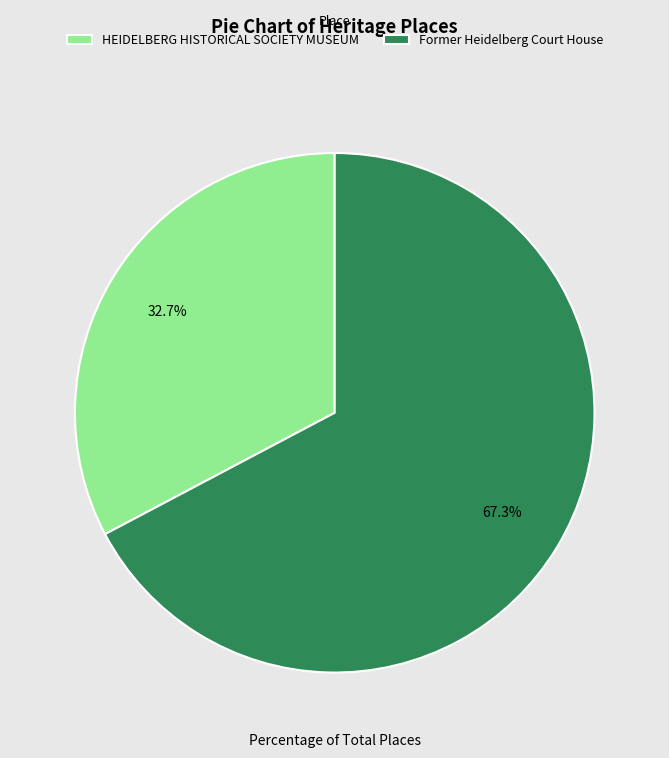

Is Former Heidelberg Court House the majority of the pie?

Yes